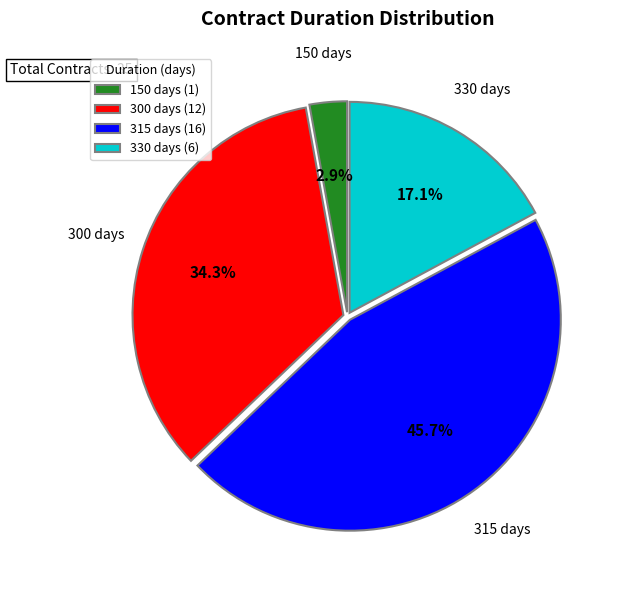

How much of the chart is everything except 330 days?

82.9%